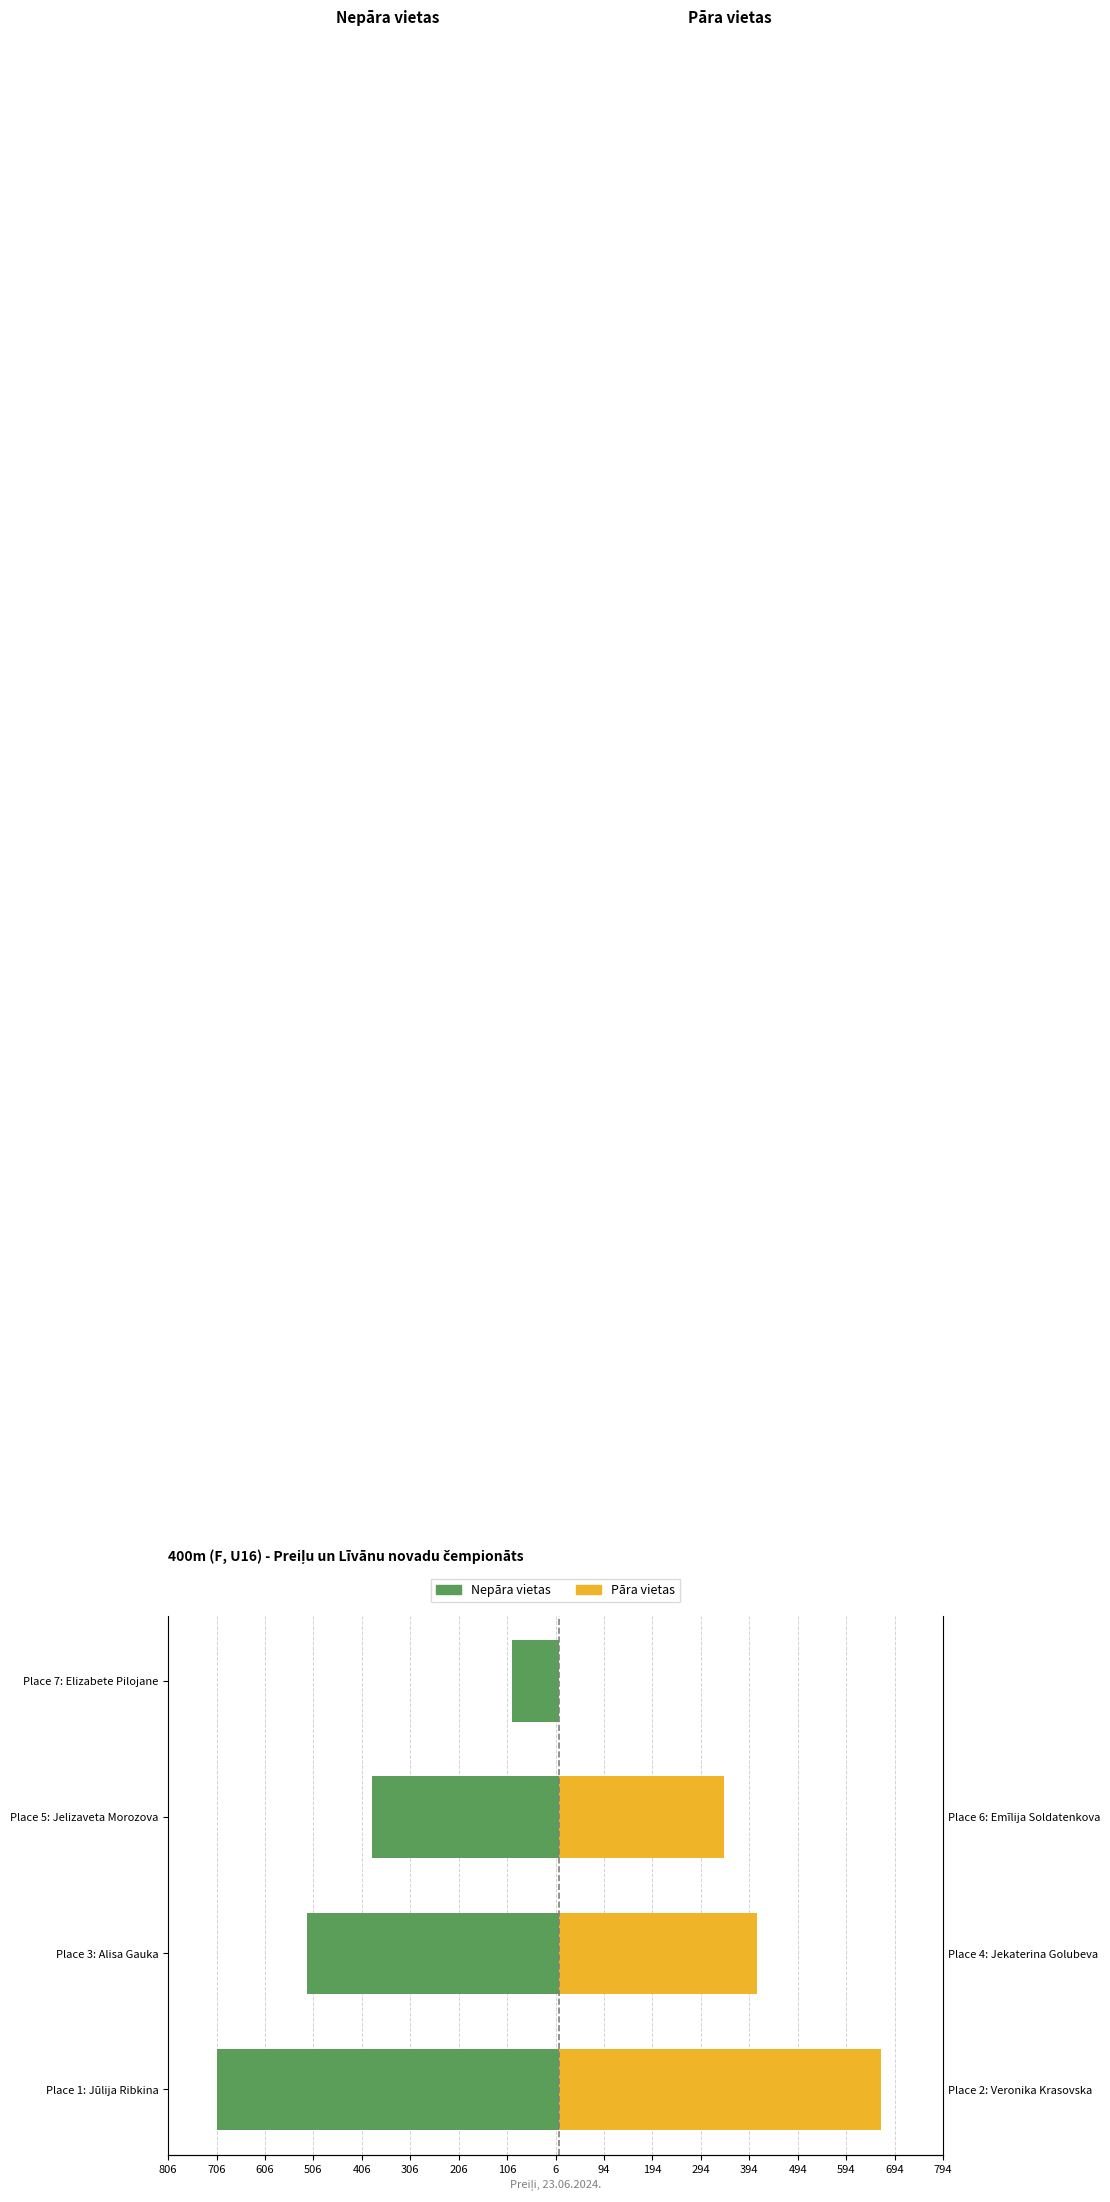

What is the total value across all series at Place 7: Elizabete Pilojane?

-96